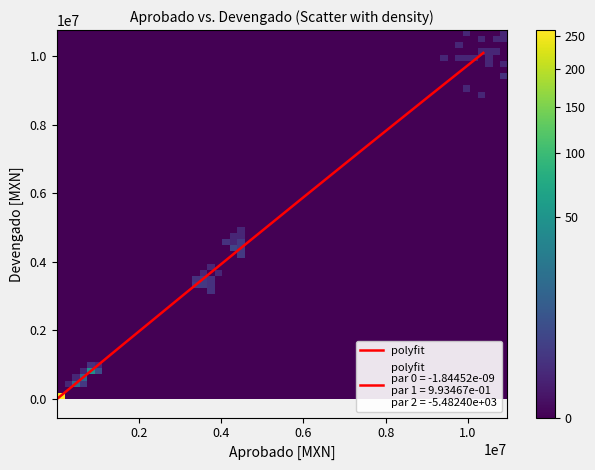

Does the chart have visible grid lines?

No